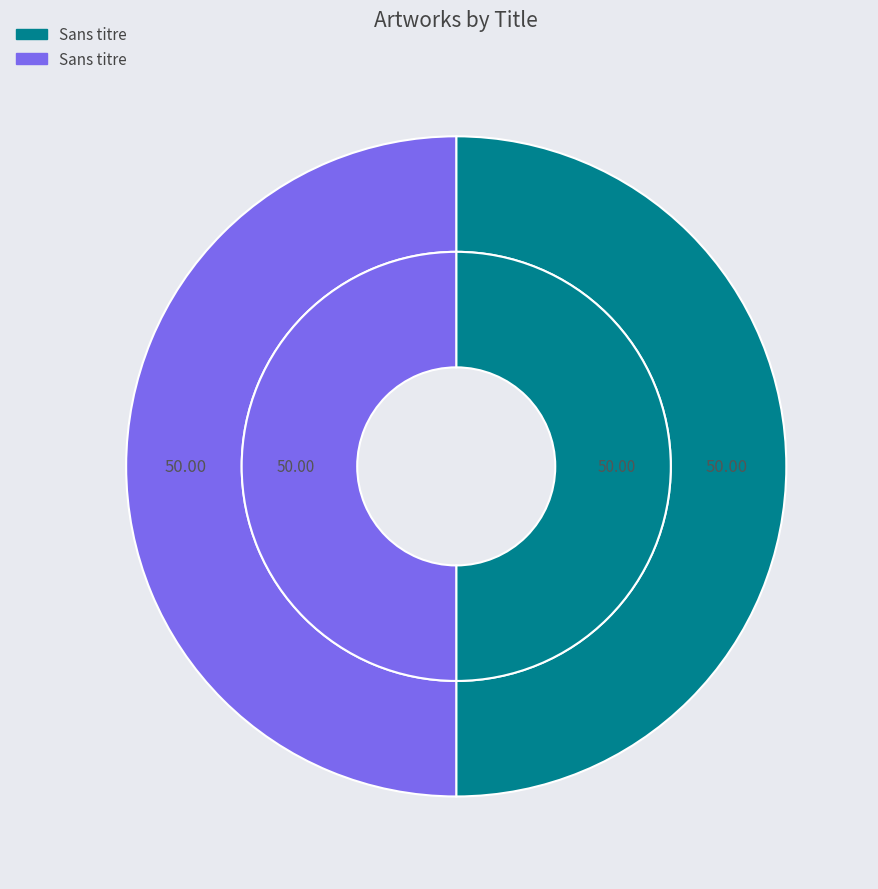

Rank the categories by value from lowest to highest.

Sans titre, Sans titre 